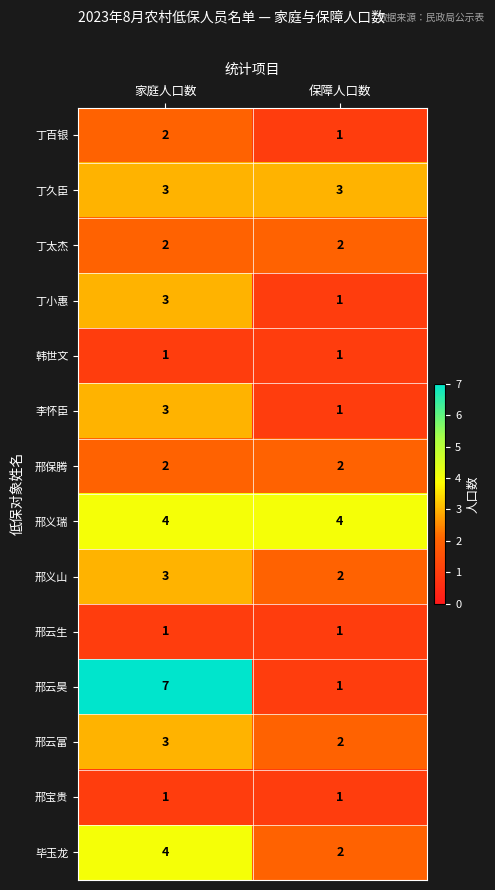

Reading left to right, list all the values displayed in this chart.

丁百银: 2	1
丁久臣: 3	3
丁太杰: 2	2
丁小惠: 3	1
韩世文: 1	1
李怀臣: 3	1
邢保腾: 2	2
邢义瑞: 4	4
邢义山: 3	2
邢云生: 1	1
邢云昊: 7	1
邢云富: 3	2
邢宝贵: 1	1
毕玉龙: 4	2